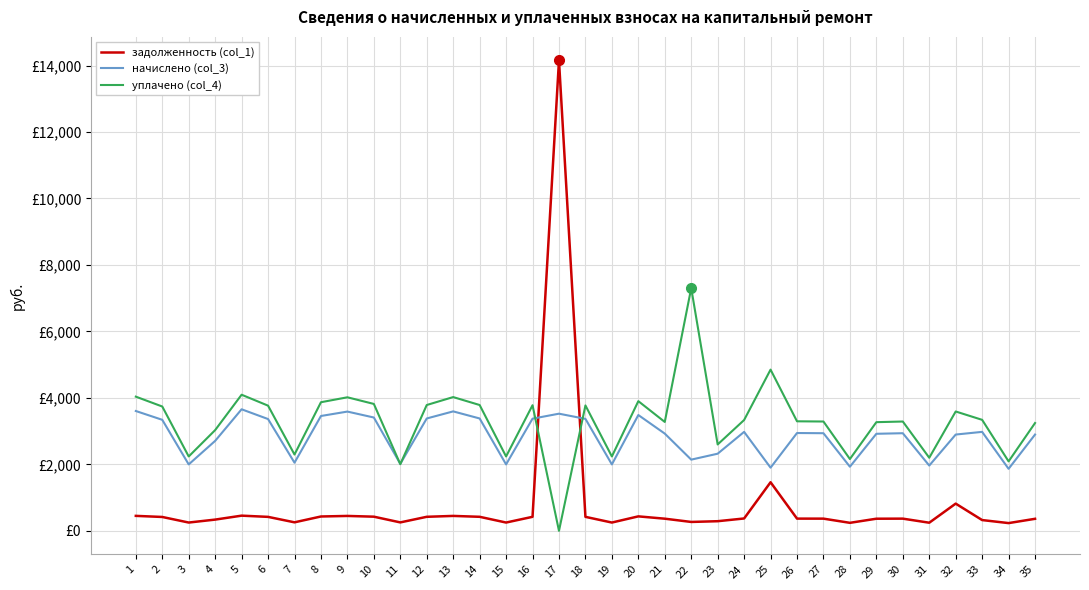

What is the highest value of the уплачено (col_4) series?

7303.0